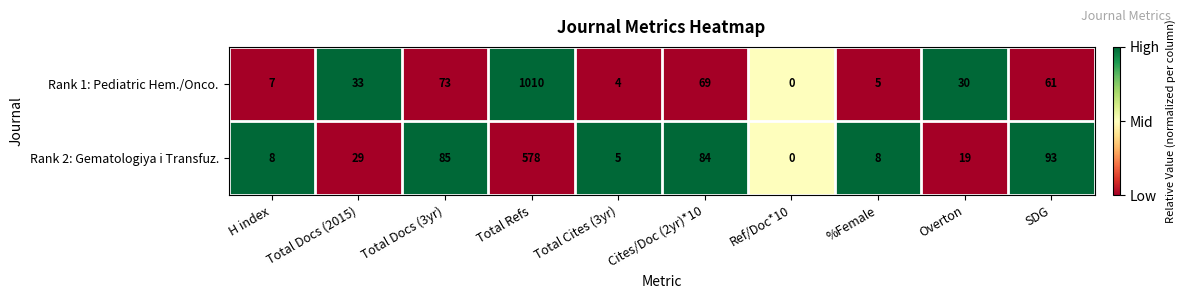

Which series has the largest total across all categories?

Rank 1: Pediatric Hem./Onco.